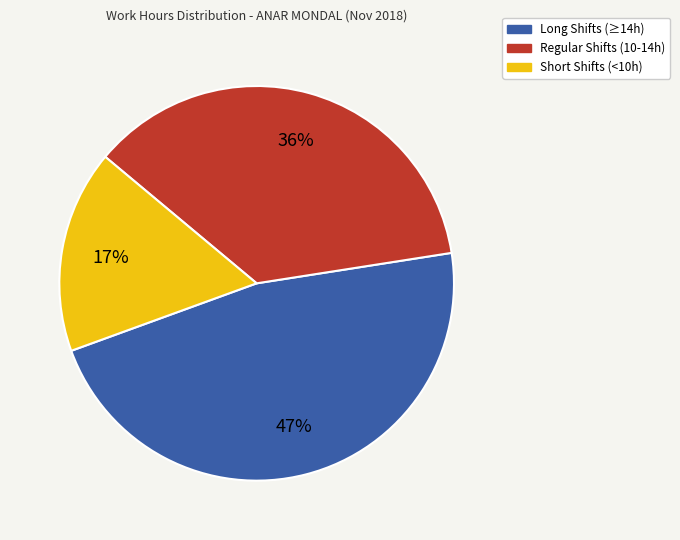

To the nearest percent, what is the average slice percentage?

33%